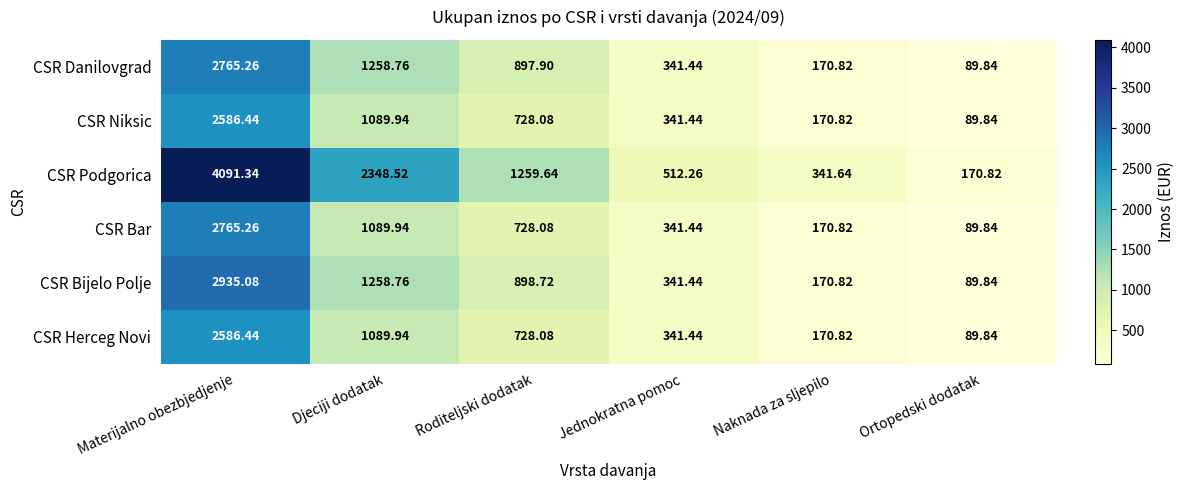

Which series has the largest range (max minus min)?

CSR Podgorica